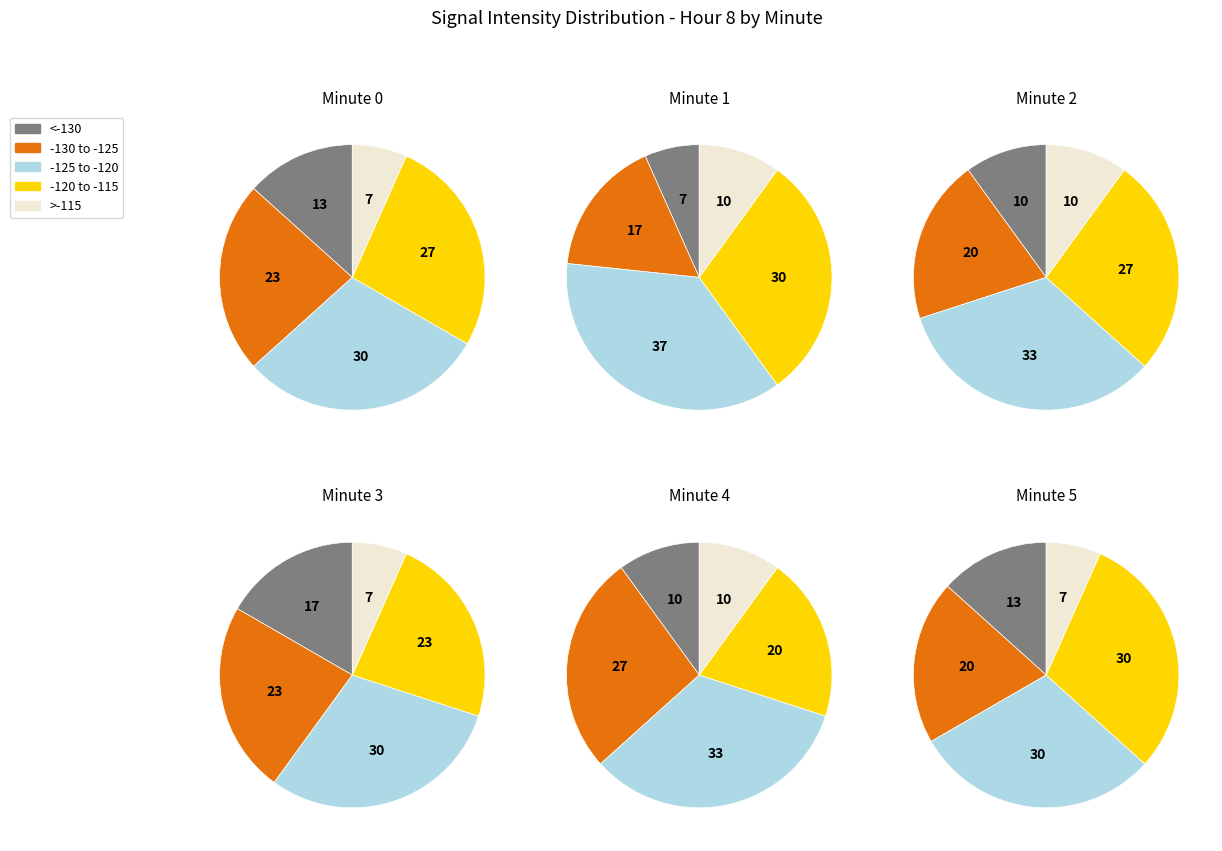

Is 7 the majority of the pie?

No